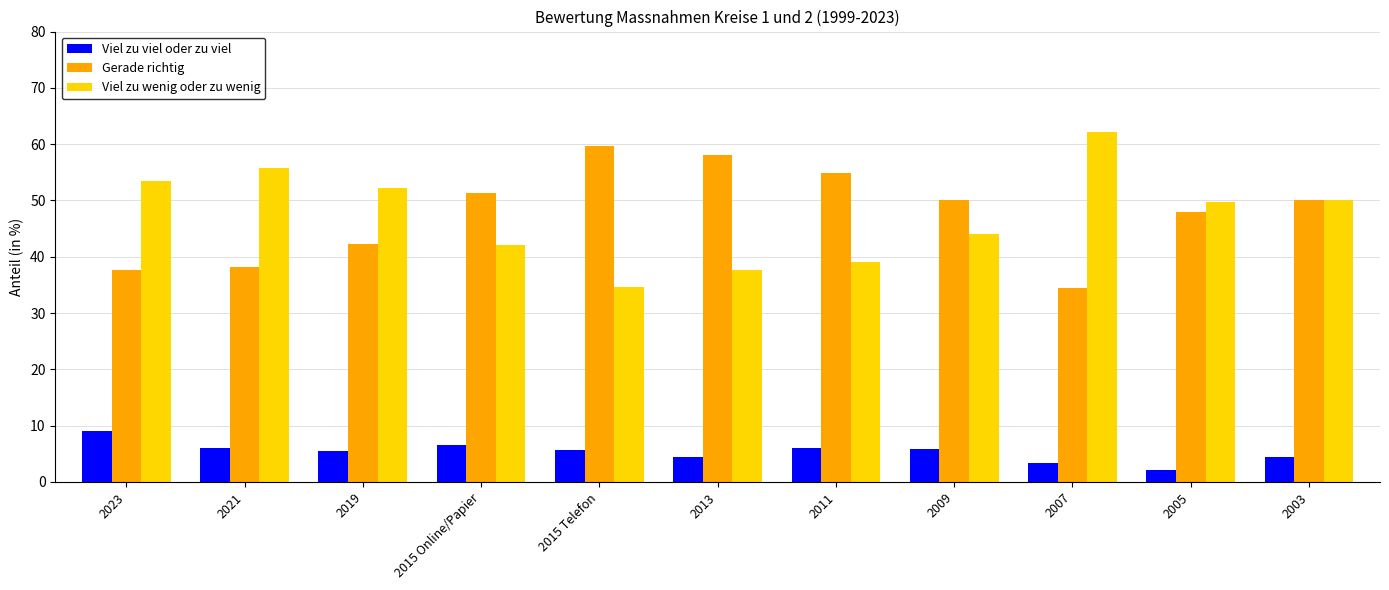

What is the difference between the maximum and second lowest values in the Viel zu viel oder zu viel series?

5.6